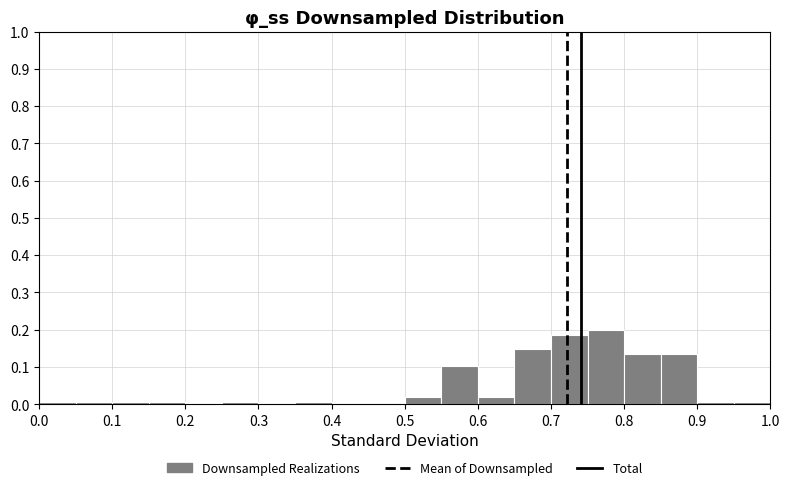

Which range on the x-axis has the tallest bar?

0.75 to 0.80